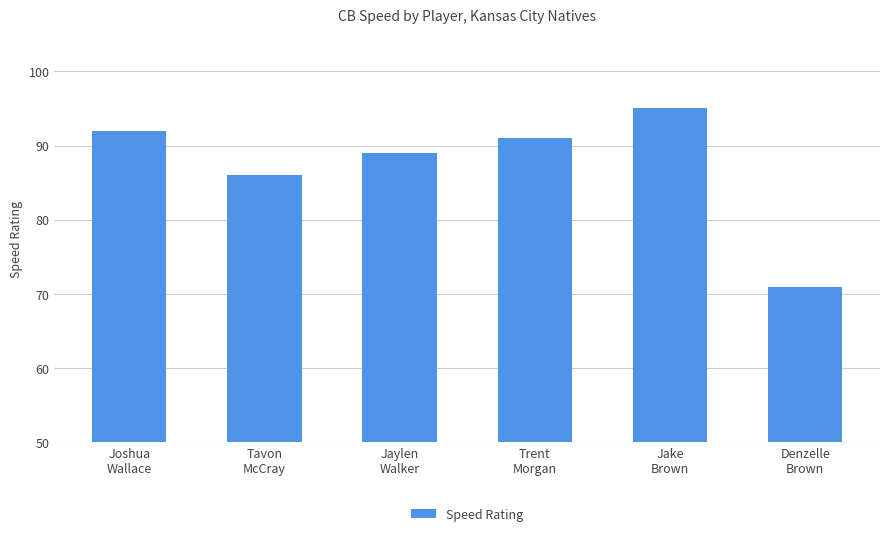

At which category does the chart reach its minimum across all series?

Denzelle
Brown